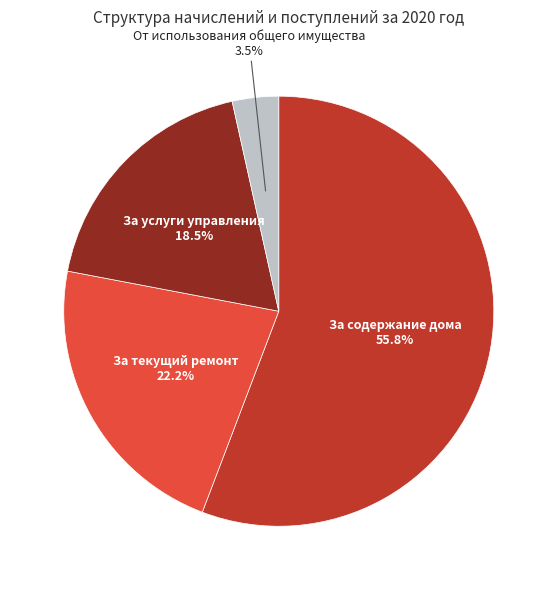

Rank the categories by value from lowest to highest.

От использования общего имущества, За услуги управления, За текущий ремонт, За содержание дома